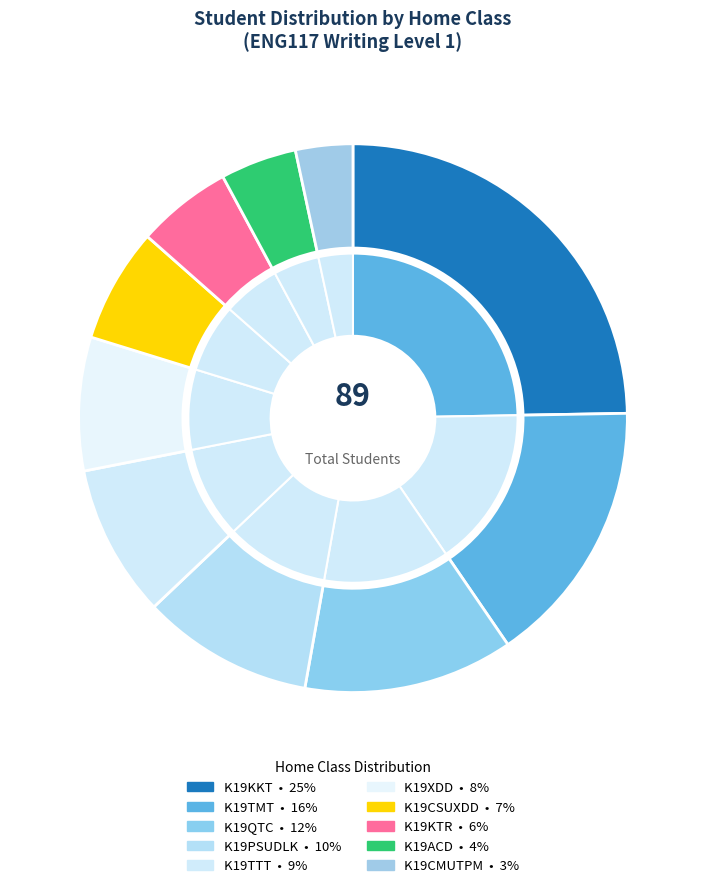

Which category has the smallest portion of the pie?

K19CMUTPM